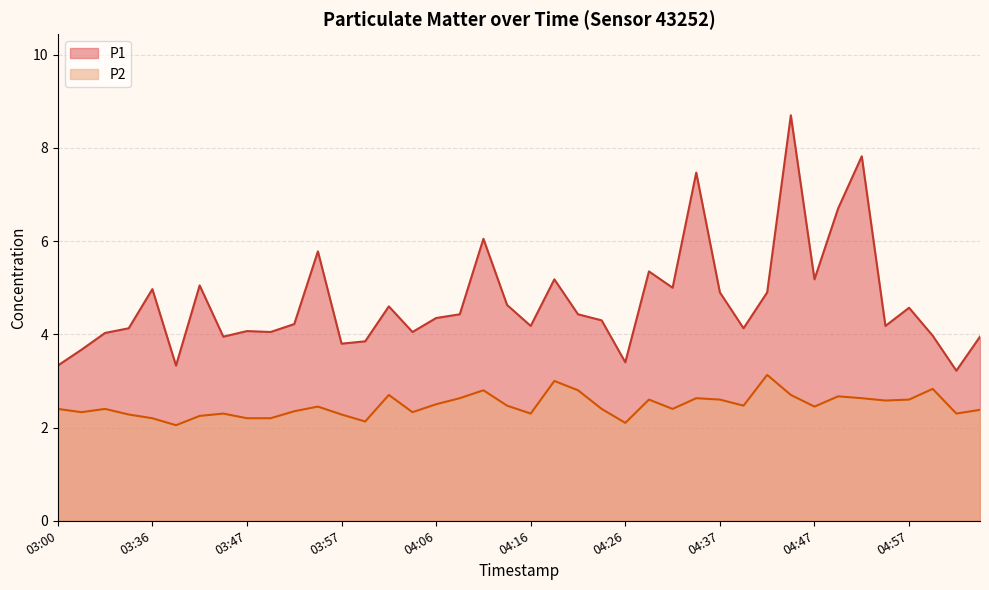

What is the highest value of the P1 series?

8.7